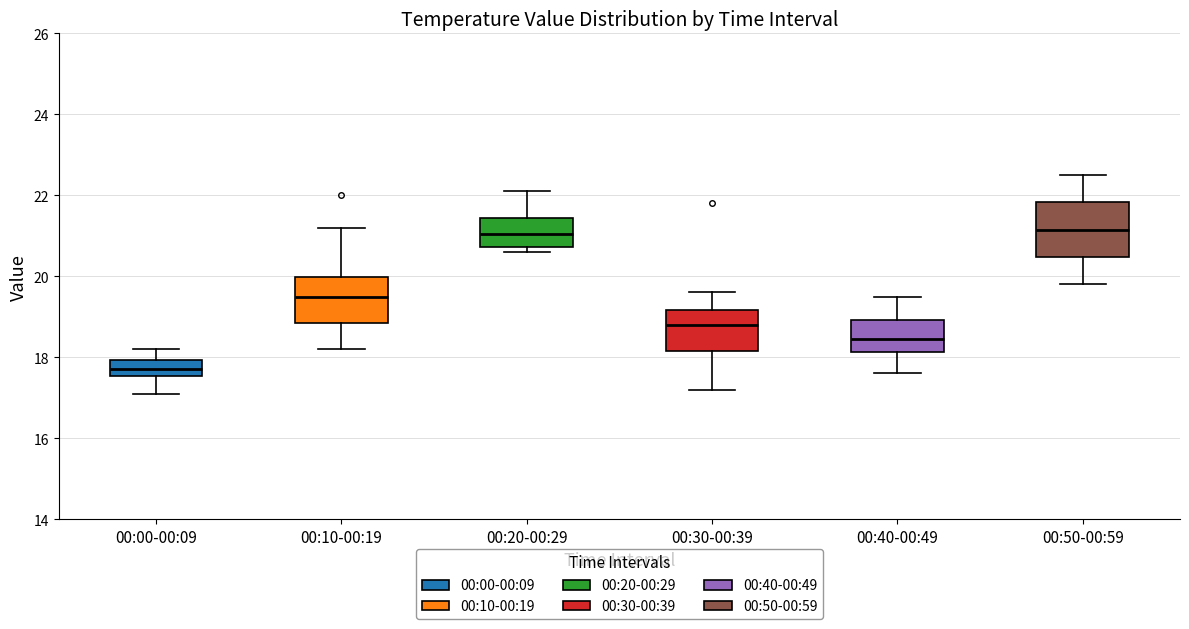

Reading left to right, transcribe this box plot: for each box, give where its median line is, the range the box spans, and where its two whiskers end, as read against the y-axis. The values are not printed on the chart, so give them approximately, as read against the axis.

00:00-00:09: median 17.8, box 17.6 to 18.0, whiskers 17.2 to 18.2
00:10-00:19: median 19.6, box 18.8 to 20.0, whiskers 18.2 to 21.2
00:20-00:29: median 21.0, box 20.8 to 21.4, whiskers 20.6 to 22.2
00:30-00:39: median 18.8, box 18.2 to 19.2, whiskers 17.2 to 19.6
00:40-00:49: median 18.4, box 18.2 to 19.0, whiskers 17.6 to 19.6
00:50-00:59: median 21.2, box 20.4 to 21.8, whiskers 19.8 to 22.6